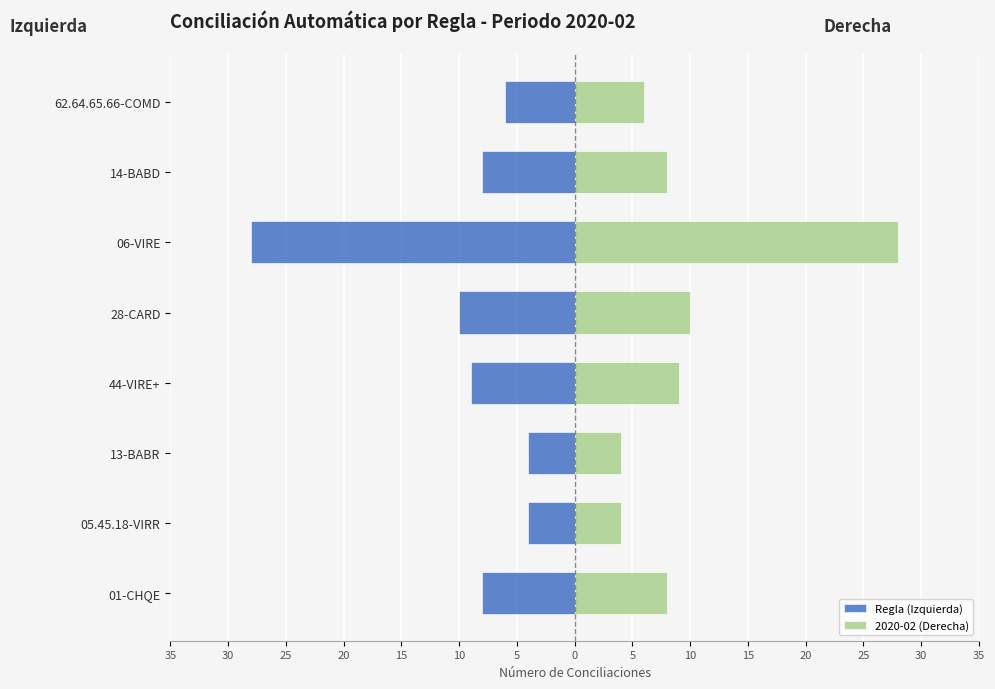

List the series in order of their overall mean, highest first.

2020-02 (Derecha), Regla (Izquierda)